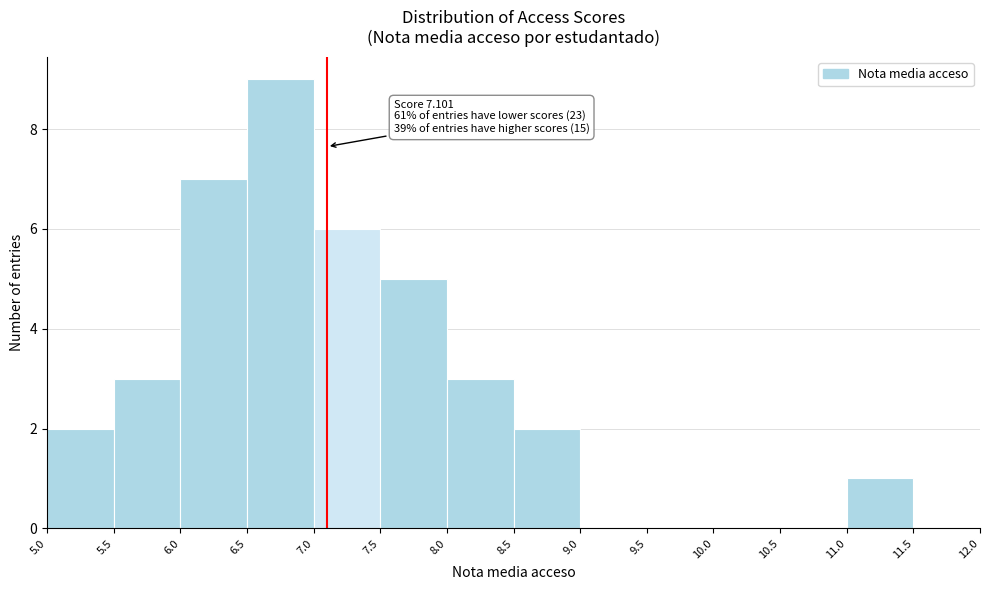

Which range on the x-axis has the tallest bar?

6.5 to 7.0